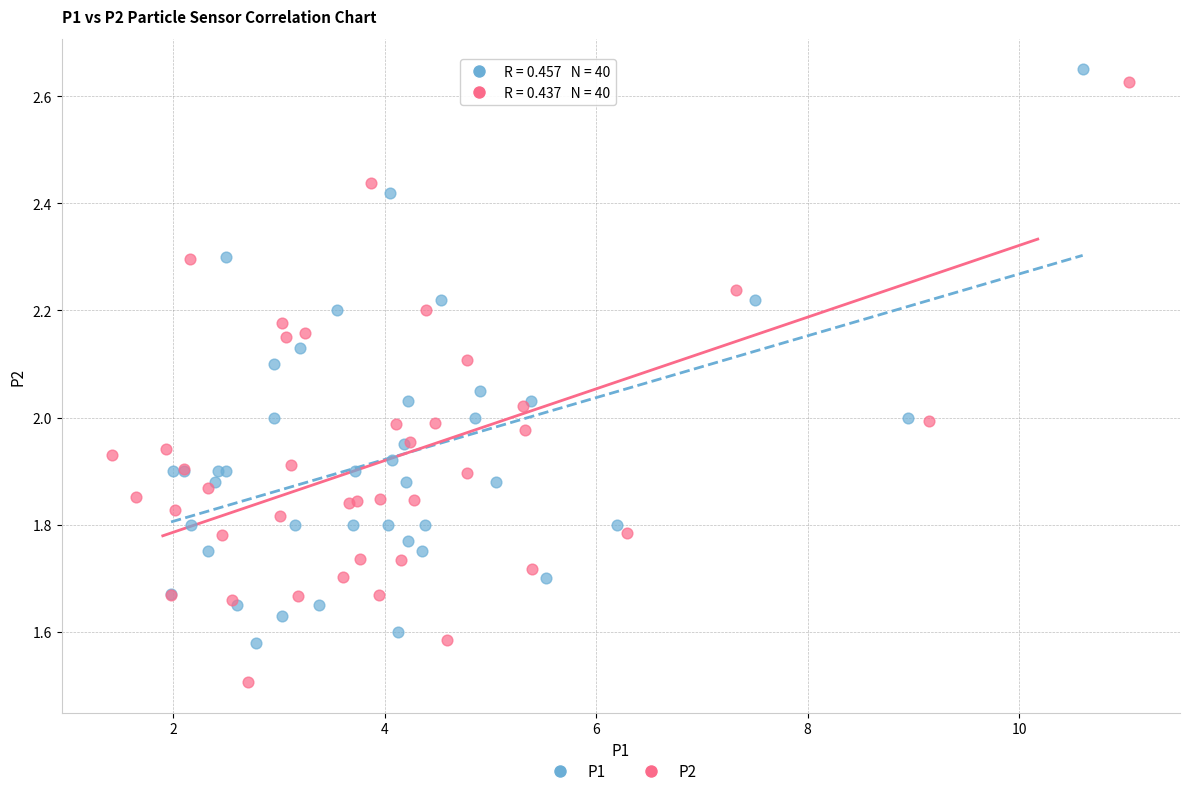

Which series contains the lowest Y value?

P2